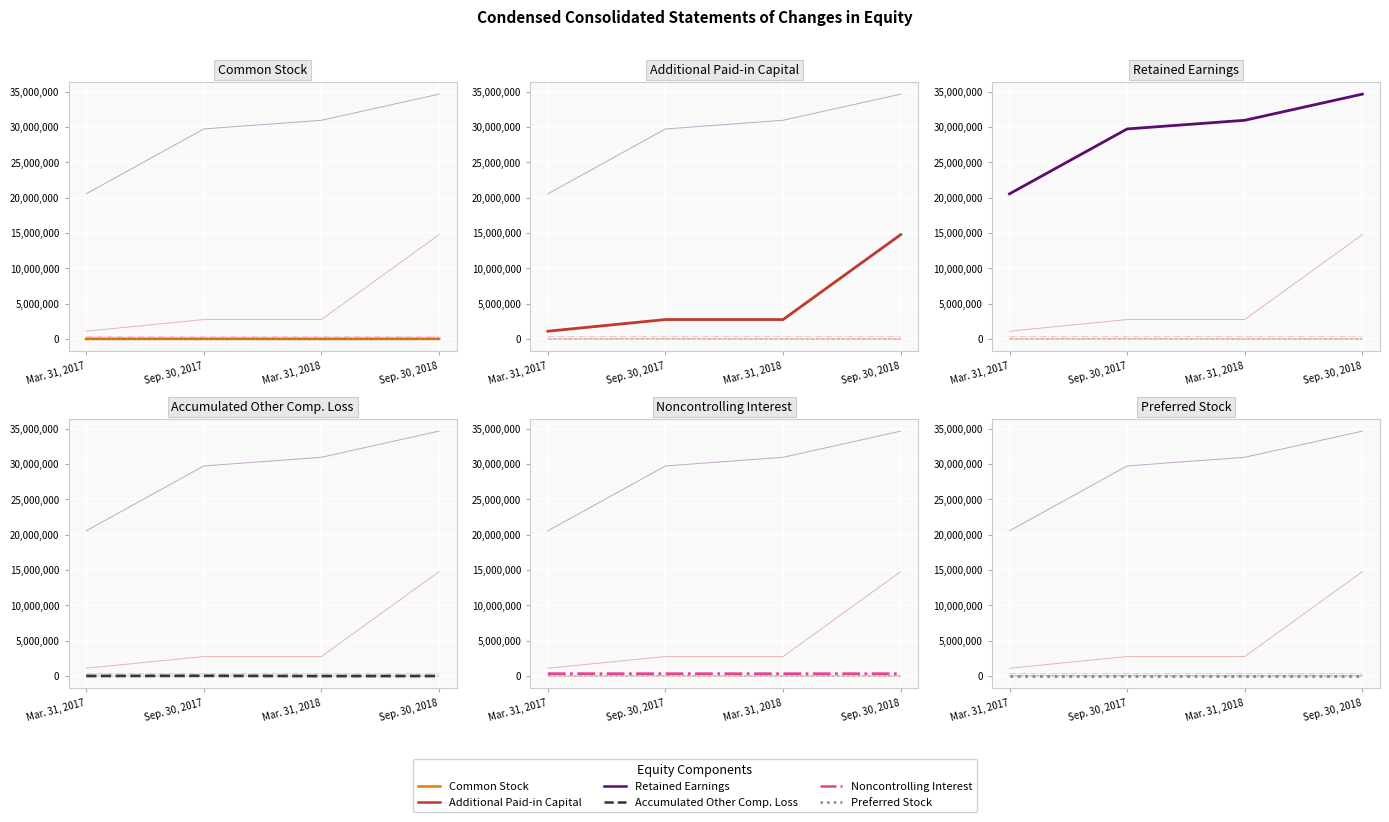

In Noncontrolling Interest, how many points are lower than both neighbors (excluding endpoints)?

1